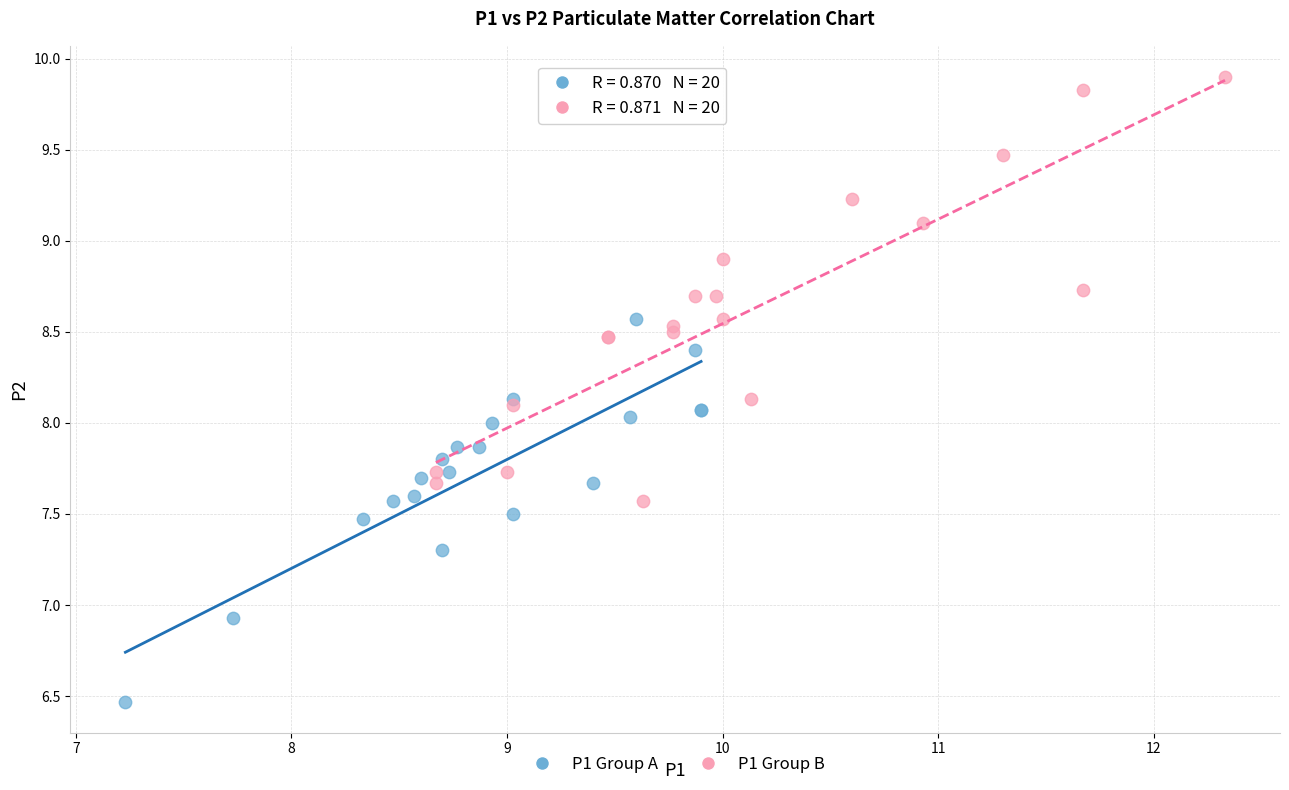

What are all the series names shown in the legend?

P1 Group A, P1 Group B